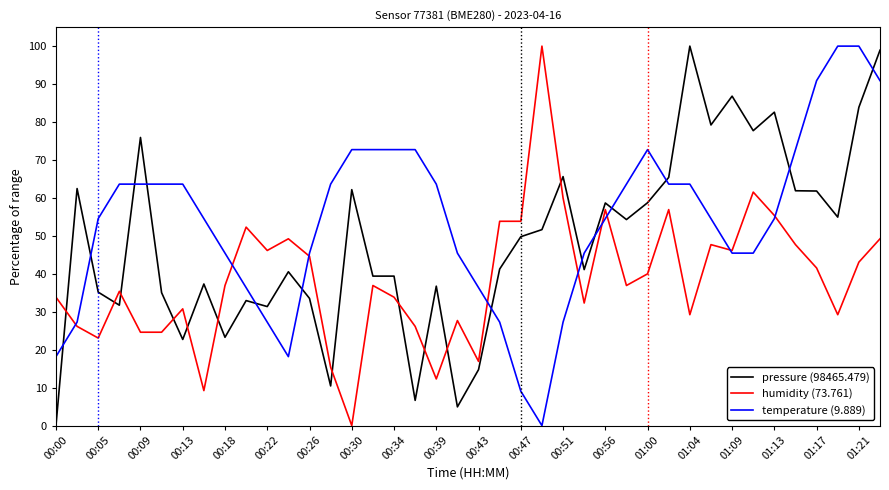

What is the greatest value displayed?

100.0